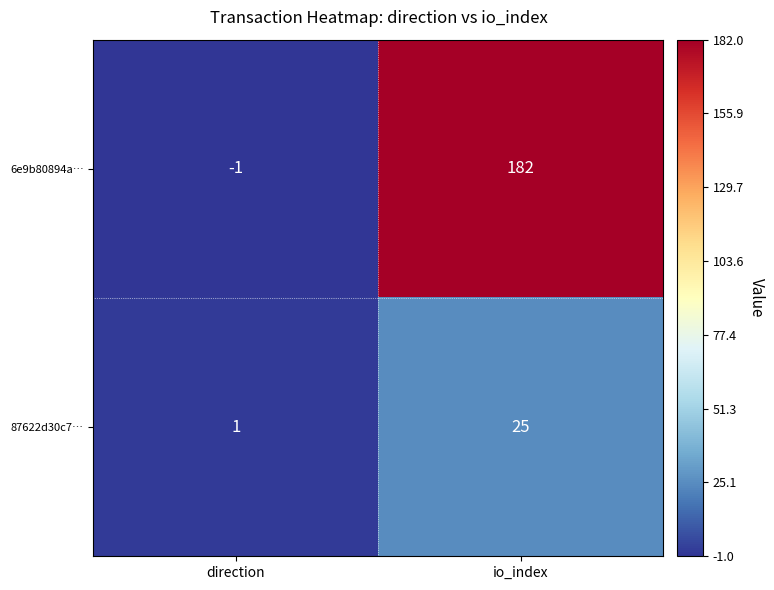

The 87622d30c7… series shows 25 at io_index. True or false?

True